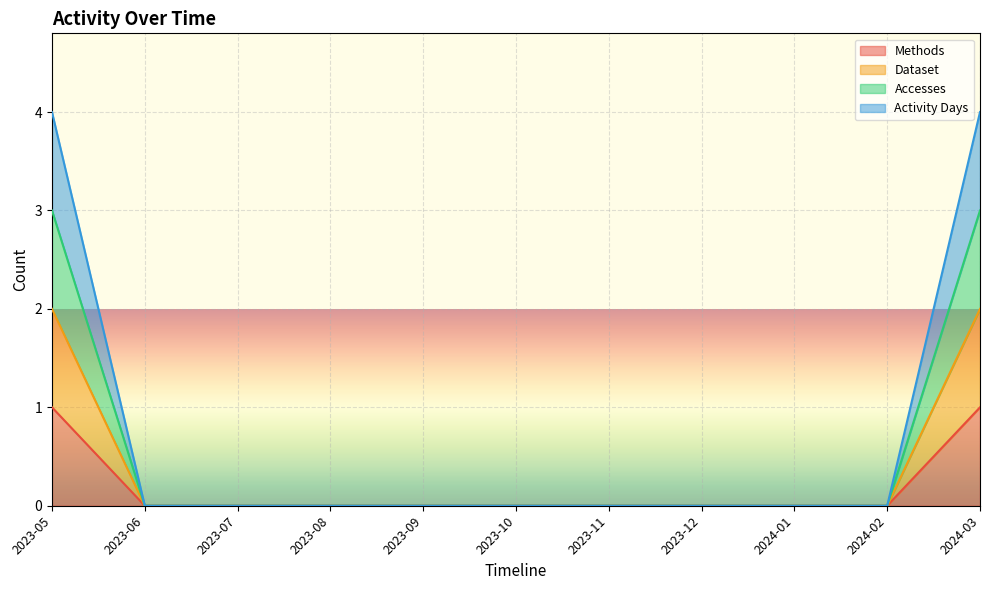

What is the label of the 7th point from the right?

2023-09